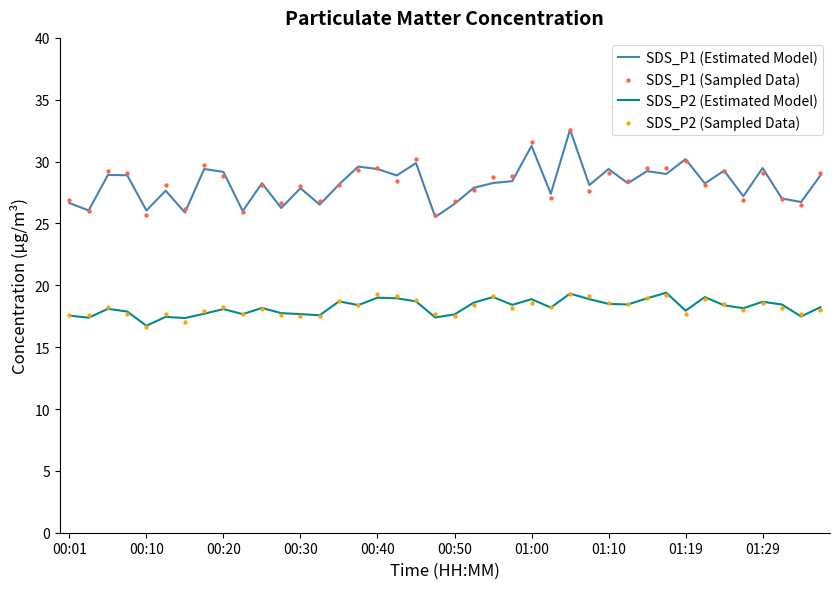

At how many categories does at least one series exceed 21?

40